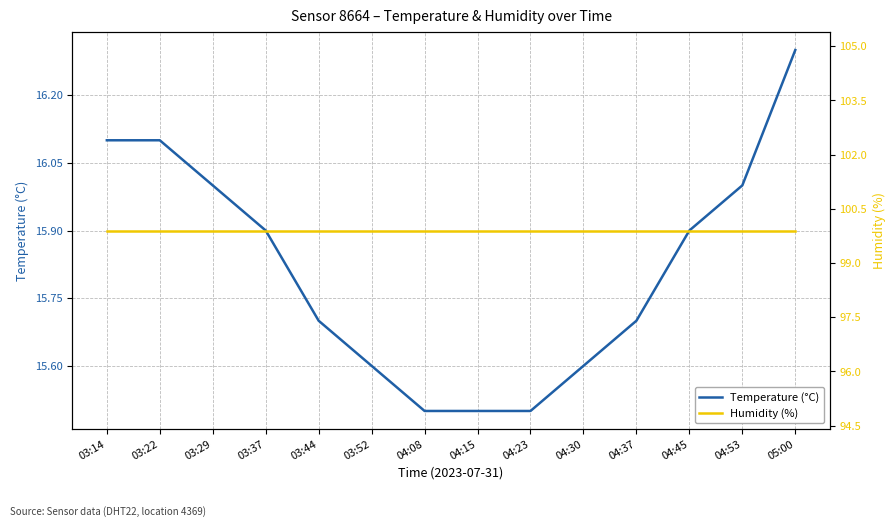

True or false: Temperature (°C) and Humidity (%) cross at least once.

False